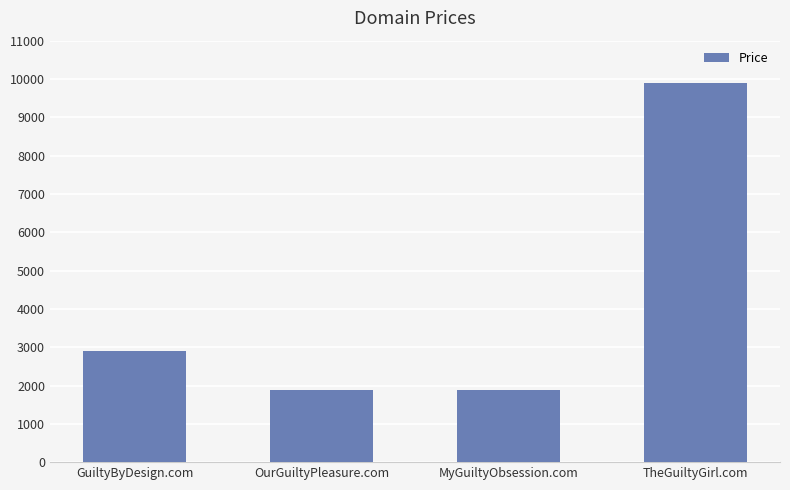

How many bars are there in total?

4